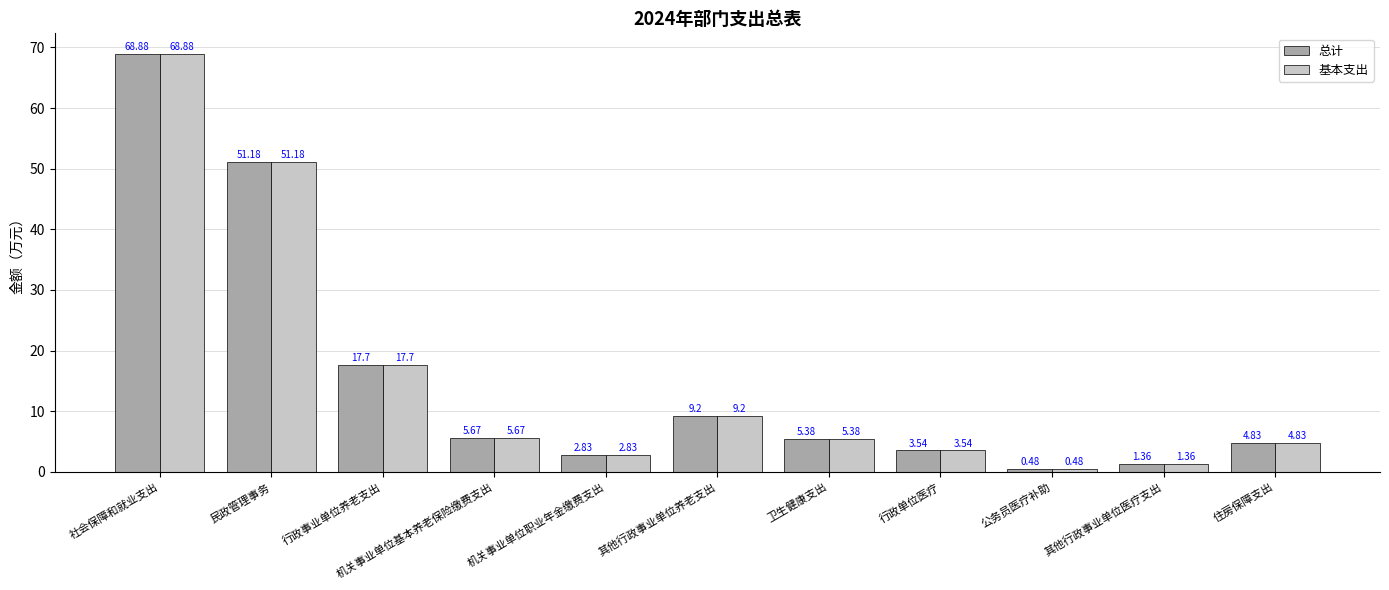

How many values in the 总计 series exceed 5?

6